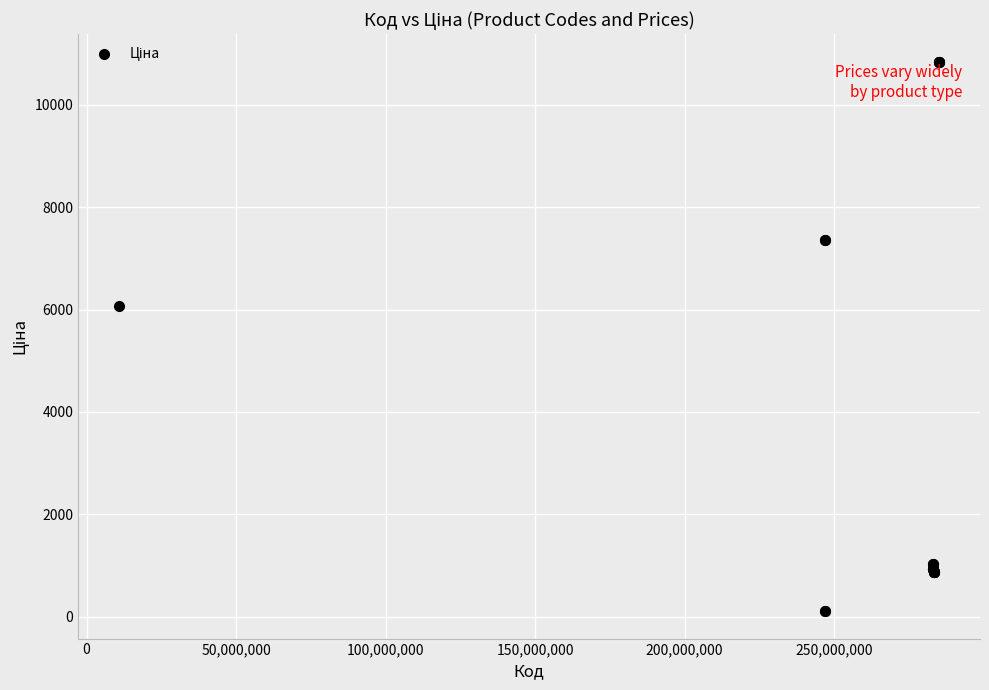

What Y value in the scatter plot is closest to 5475?

6067.2